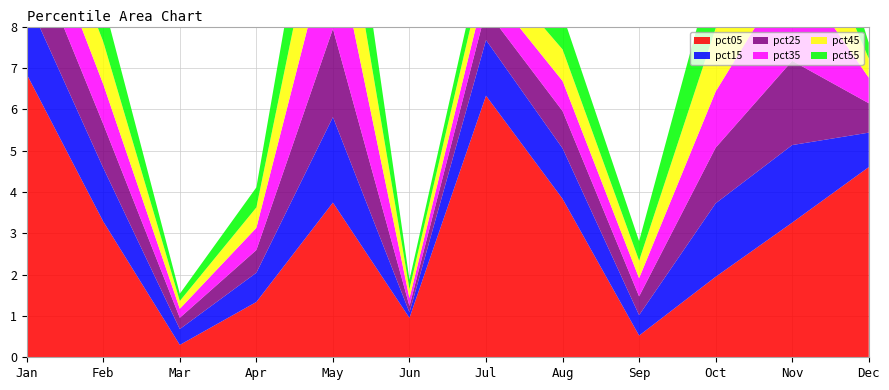

Reading left to right, extract all data points from this chart.

pct05: 6.8	3.3	0.3	1.3	3.7	1.0	6.3	3.8	0.5	1.9	3.3	4.6
pct15: 1.8	1.3	0.4	0.7	2.1	0.1	1.3	1.2	0.5	1.8	1.9	0.8
pct25: 1.5	1.1	0.3	0.5	2.1	0.2	0.7	0.9	0.5	1.3	2.0	0.7
pct35: 1.2	1.0	0.2	0.5	2.4	0.2	0.6	0.7	0.4	1.4	2.3	0.6
pct45: 1.0	1.0	0.2	0.5	2.3	0.2	0.6	0.8	0.4	1.5	2.1	0.5
pct55: 0.8	1.0	0.2	0.5	2.1	0.2	0.5	0.8	0.5	1.7	2.0	0.4